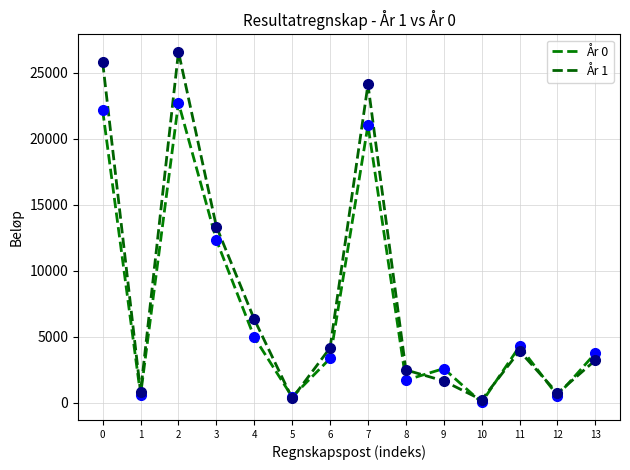

Where is the first local minimum for År 0?

1